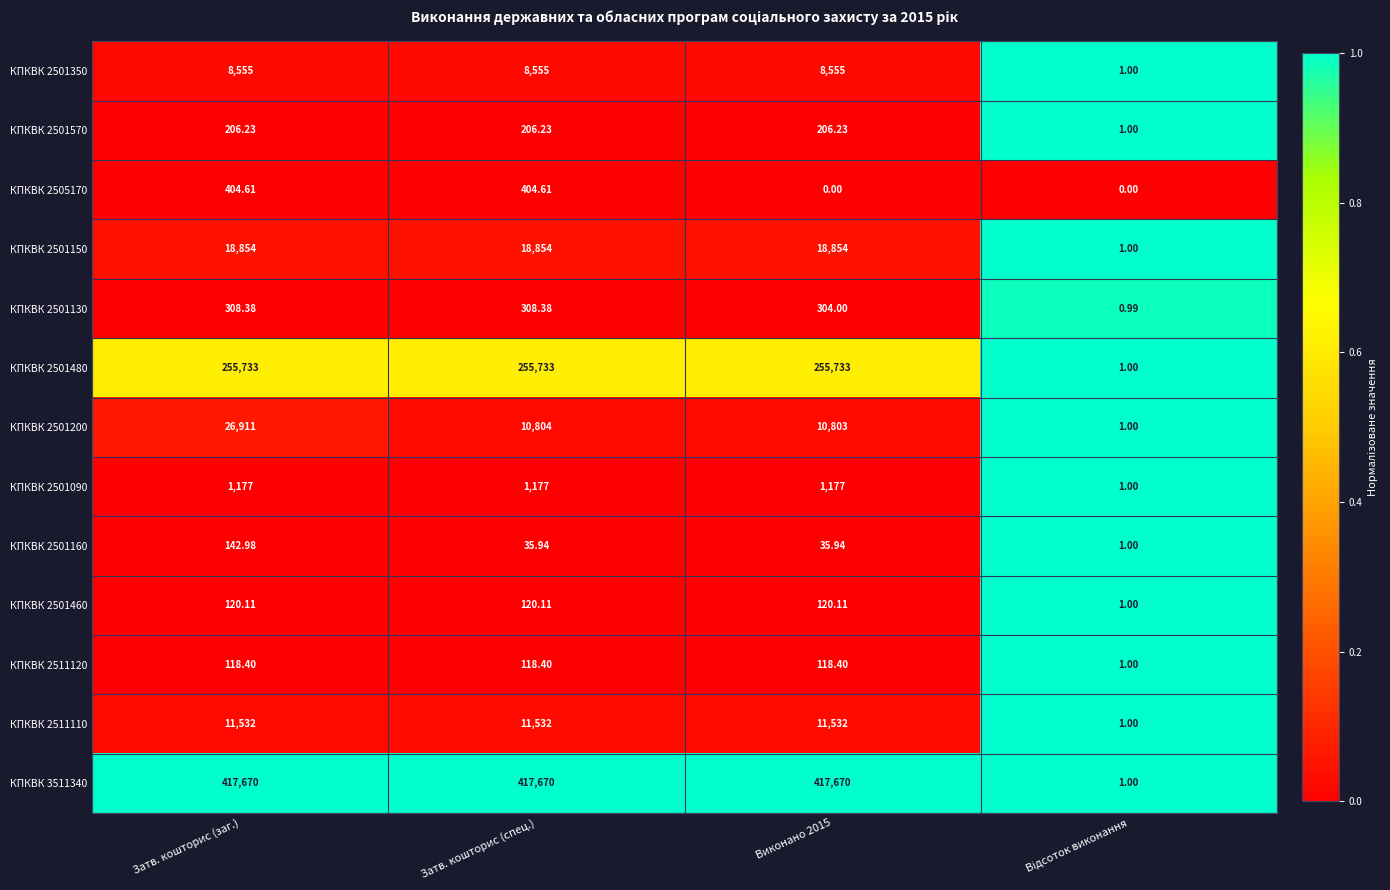

How many data points in КПКВК 2501200 are less than 10804?

2